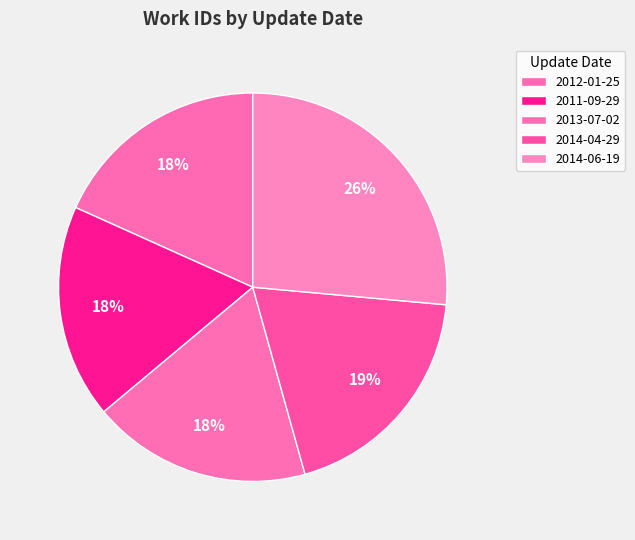

How many slices are in this pie chart?

5